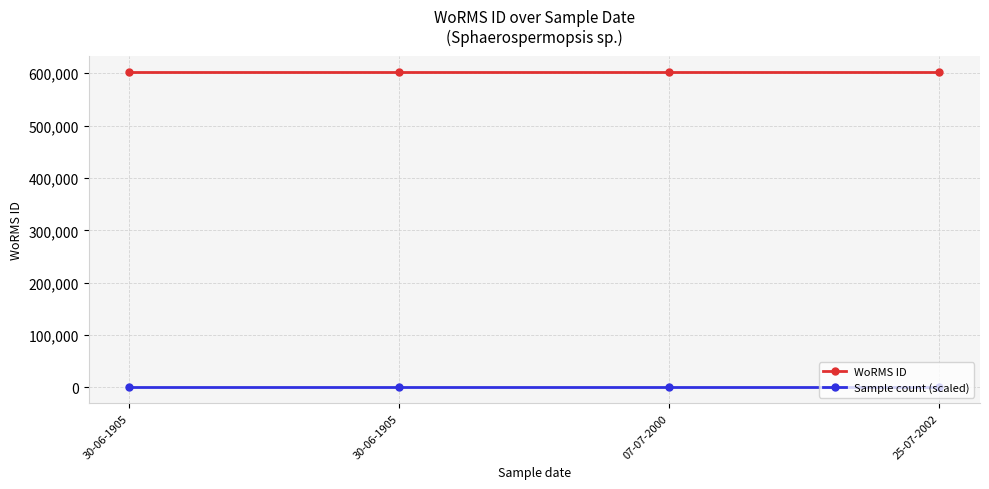

True or false: WoRMS ID has a value of 178207.9 at 07-07-2000.

False